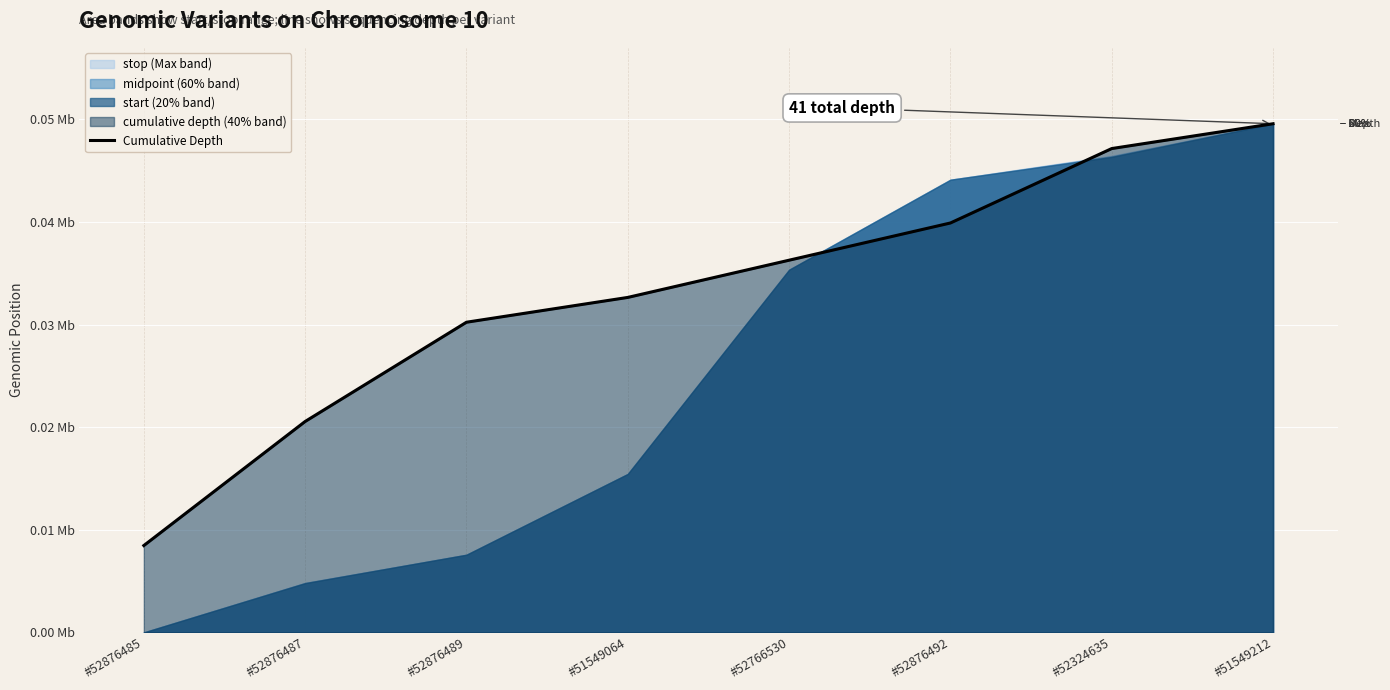

The chart shows a value of 18744.8 at #52766530. True or false?

False